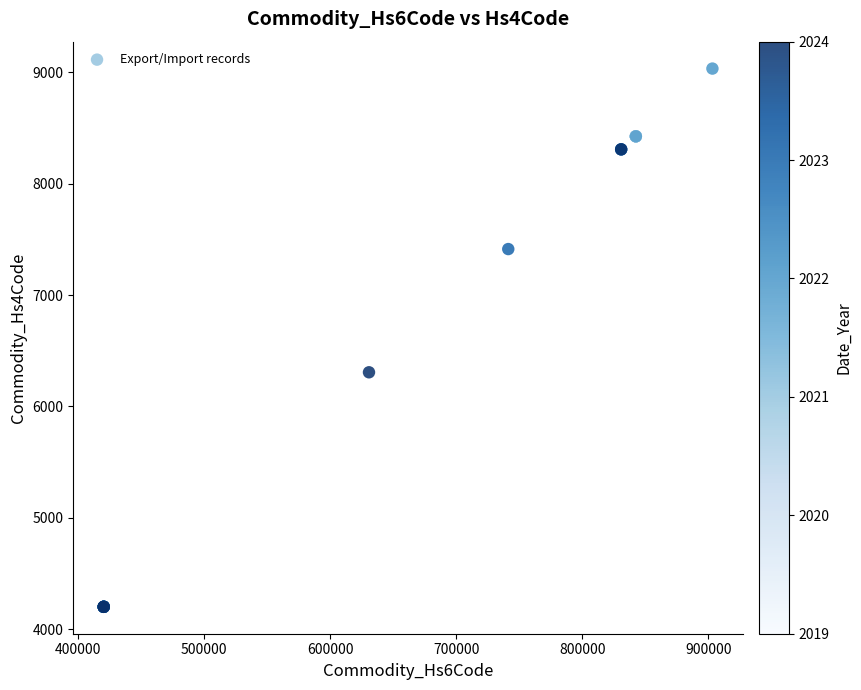

What Y value in the scatter plot is closest to 6617?

6307